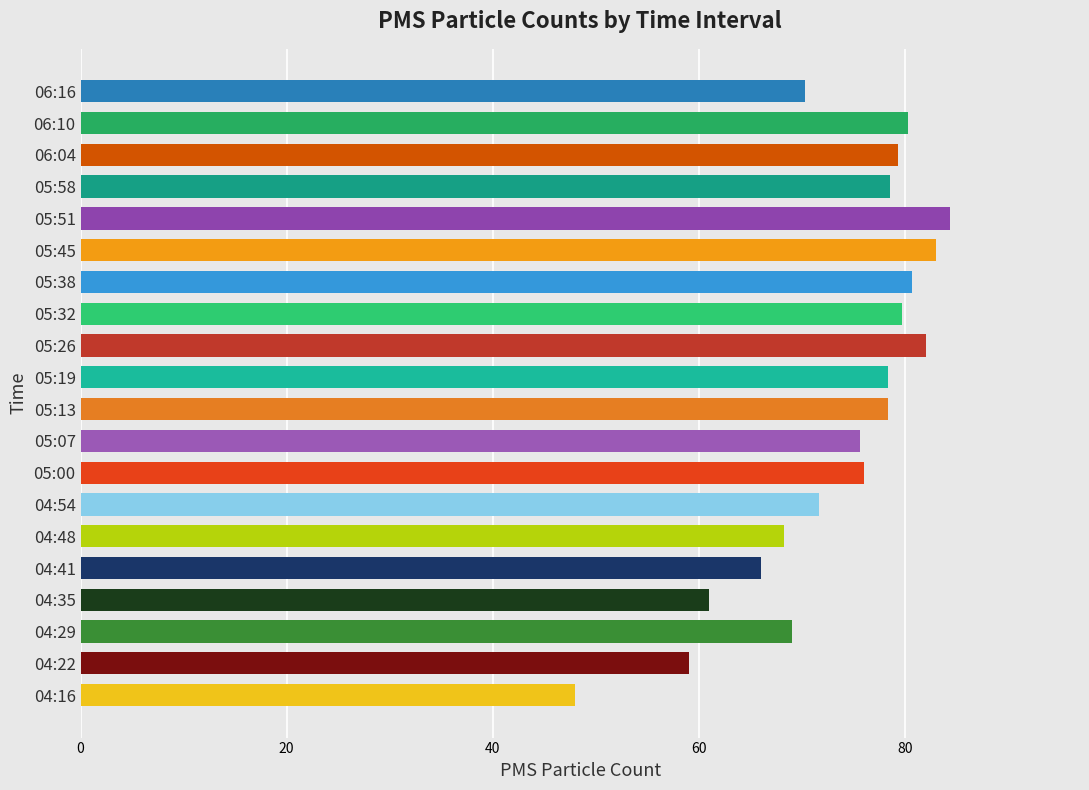

Is it true that the value at 04:22 is 59.0?

True